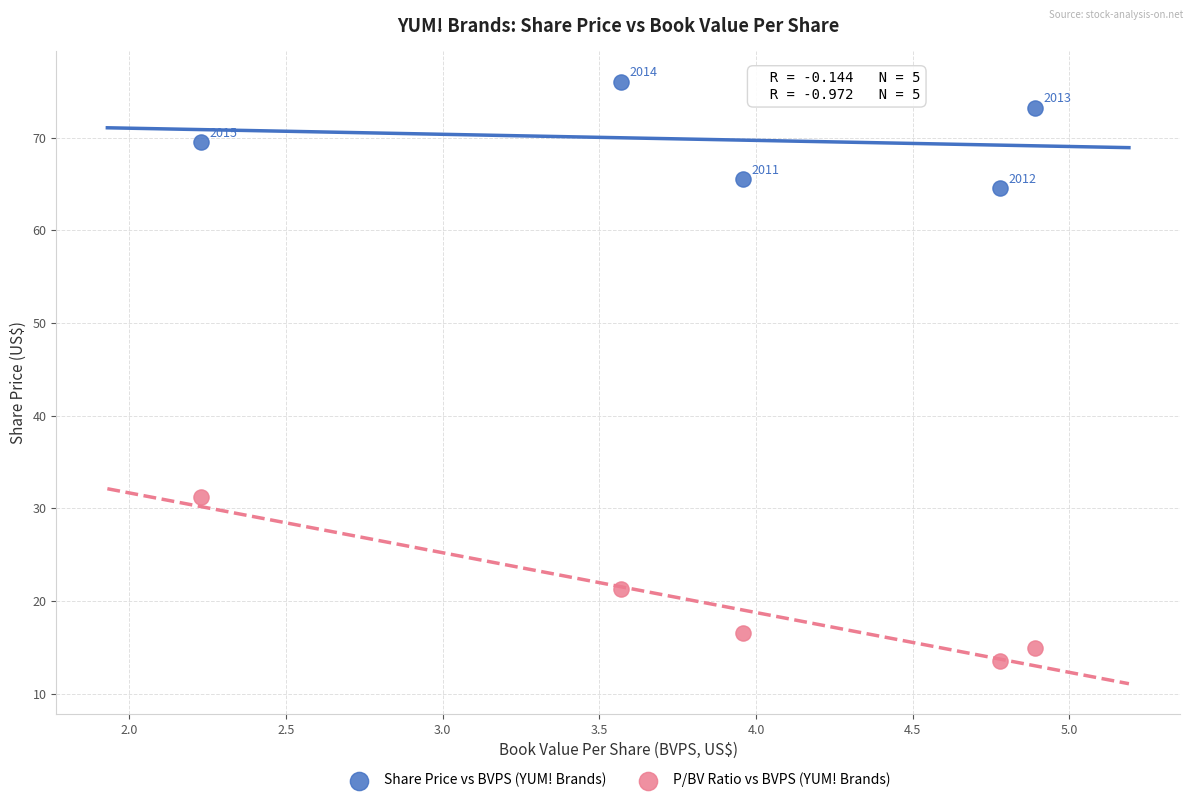

Which series reaches the minimum Y coordinate?

P/BV Ratio vs BVPS (YUM! Brands)